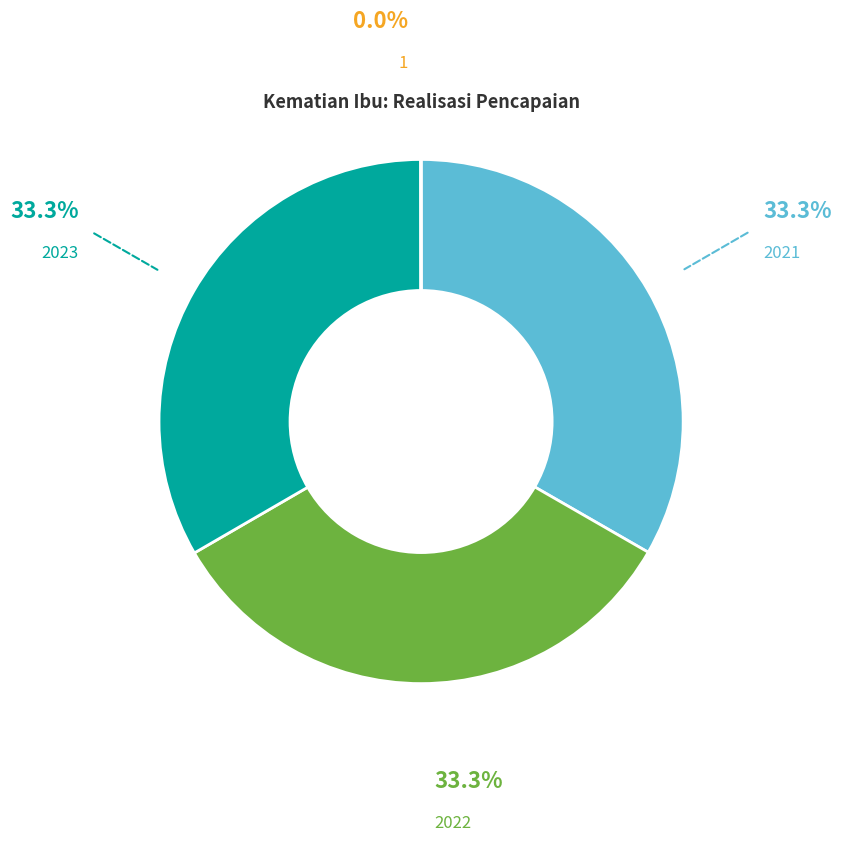

Does 2023 account for over 50% of the chart?

No